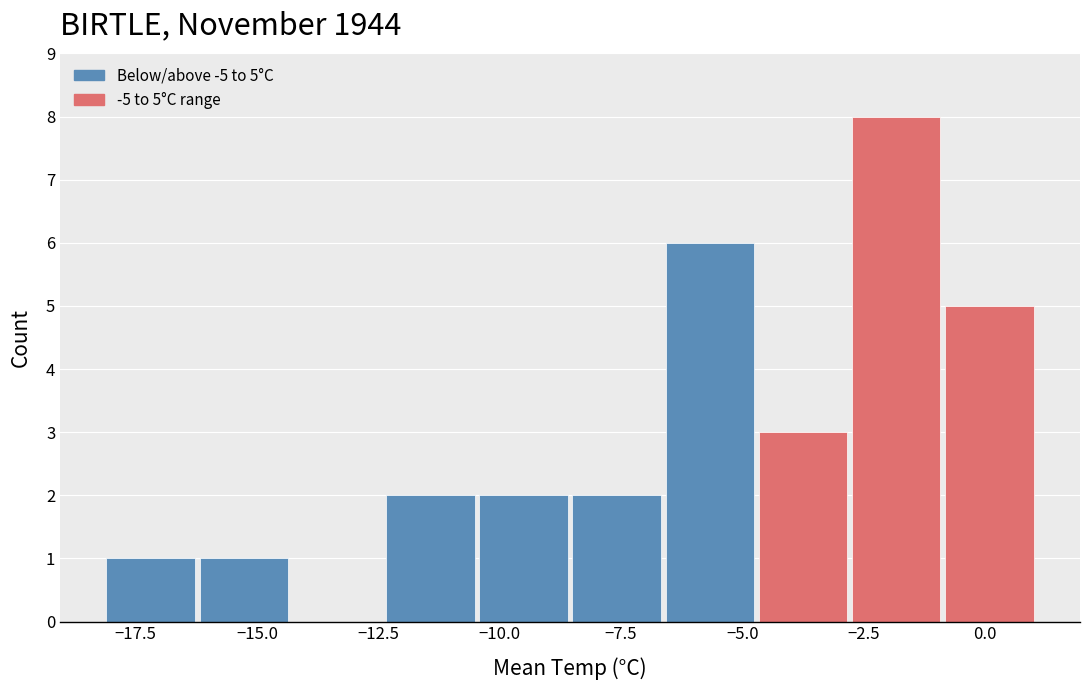

Read against the x-axis, roughly where is the centre of the tallest bar?

-2.0